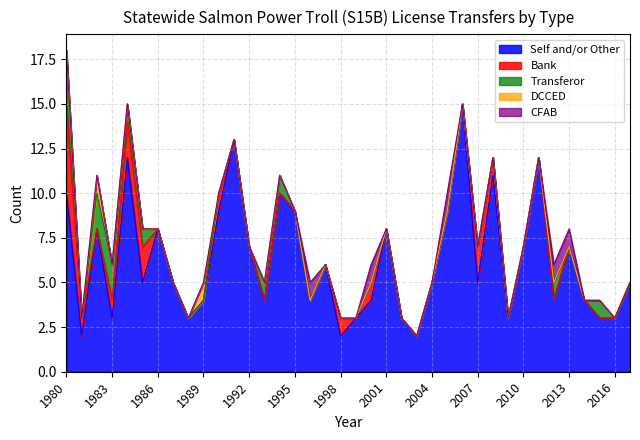

The value of Self and/or Other at 1991 is 13. True or false?

True